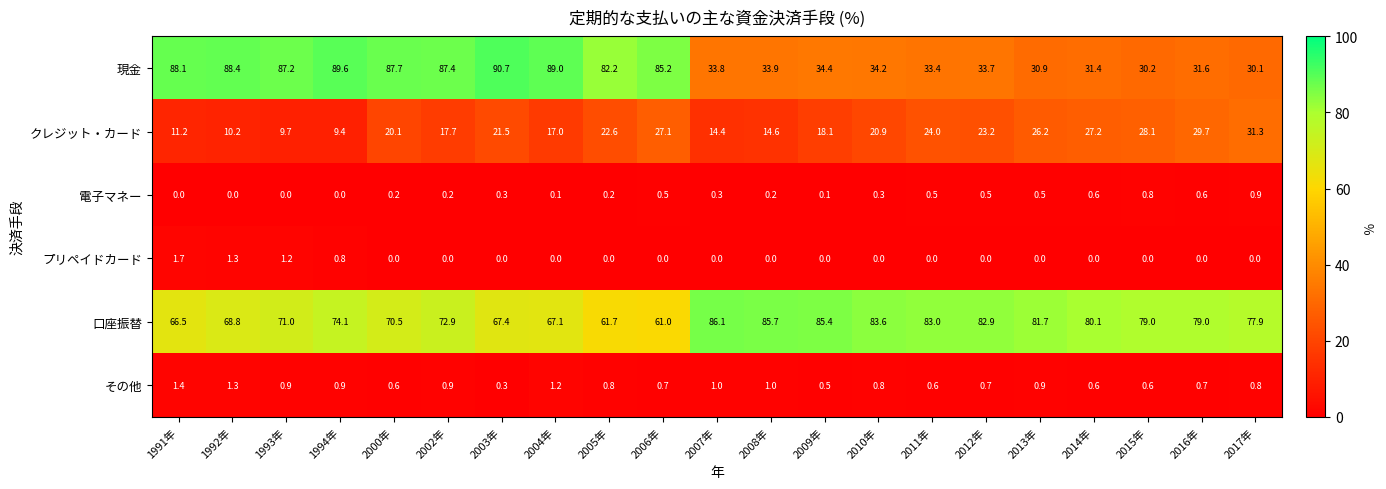

Rank the series by their maximum value, from highest to lowest.

現金, 口座振替, クレジット・カード, プリペイドカード, その他, 電子マネー